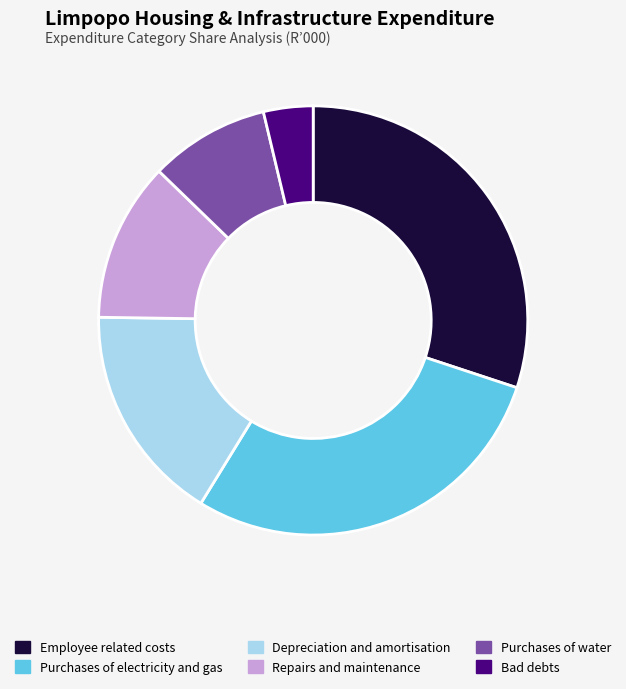

Which category has the smallest portion of the pie?

Bad debts